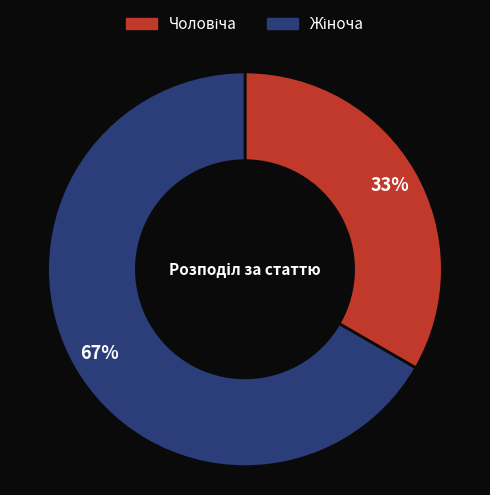

Is there a majority slice in this chart?

Yes